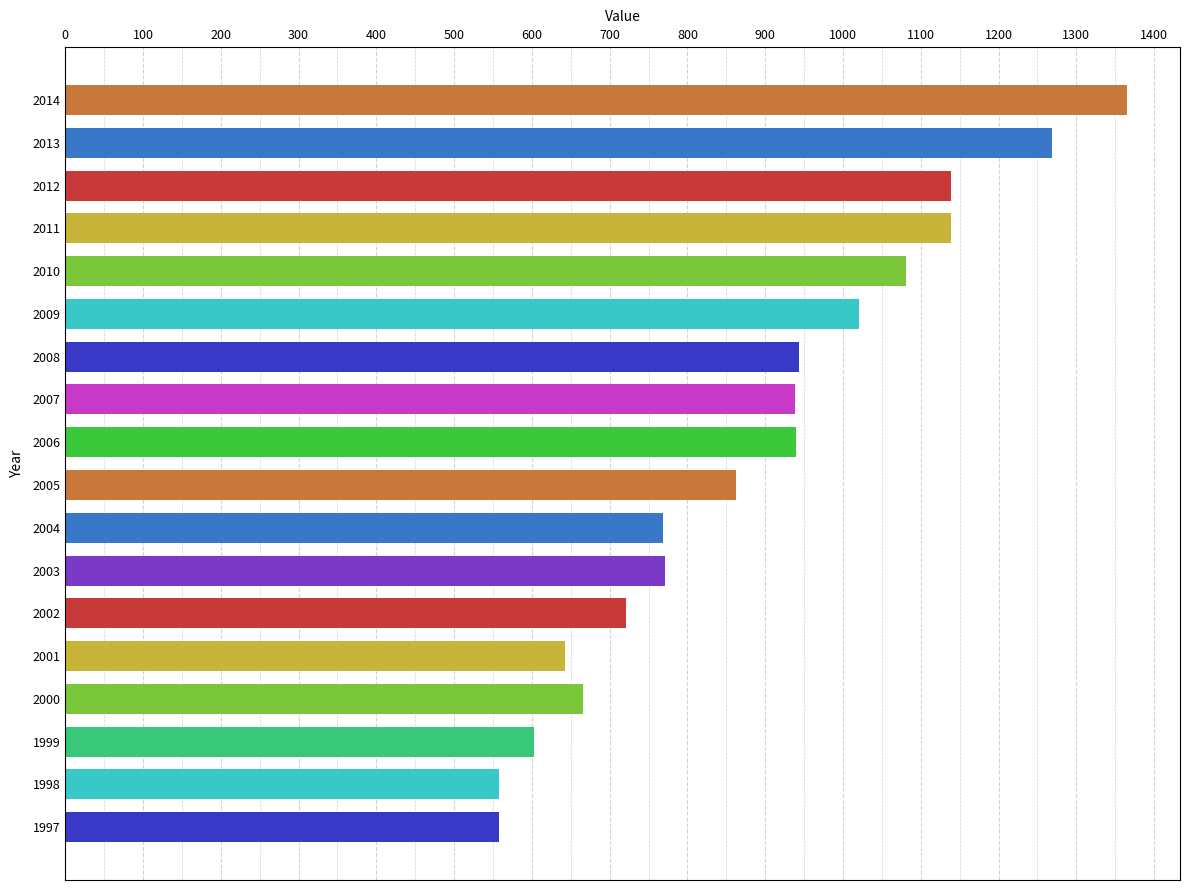

Where is the data nearest to the value 961?

2008